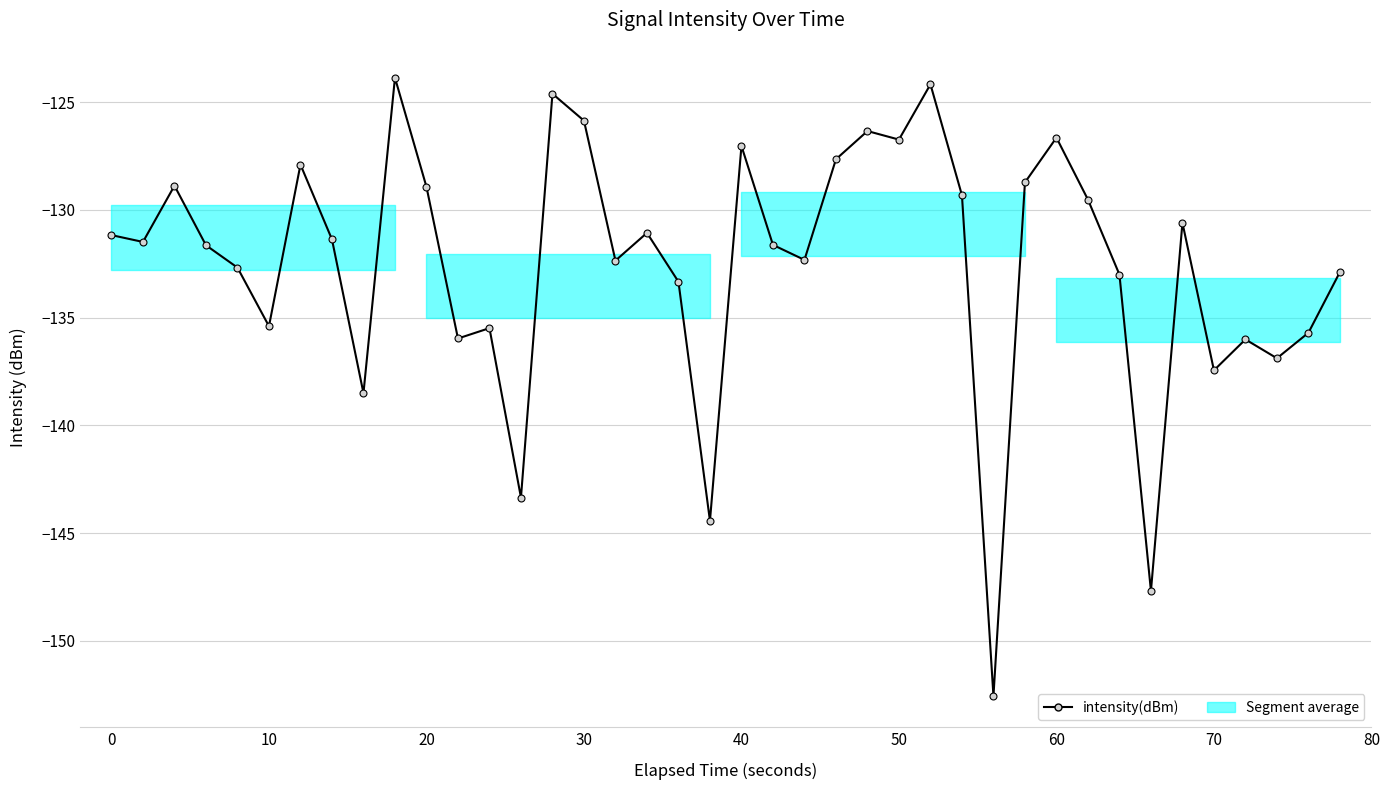

What is the value of the 6th point from the left?

-135.4